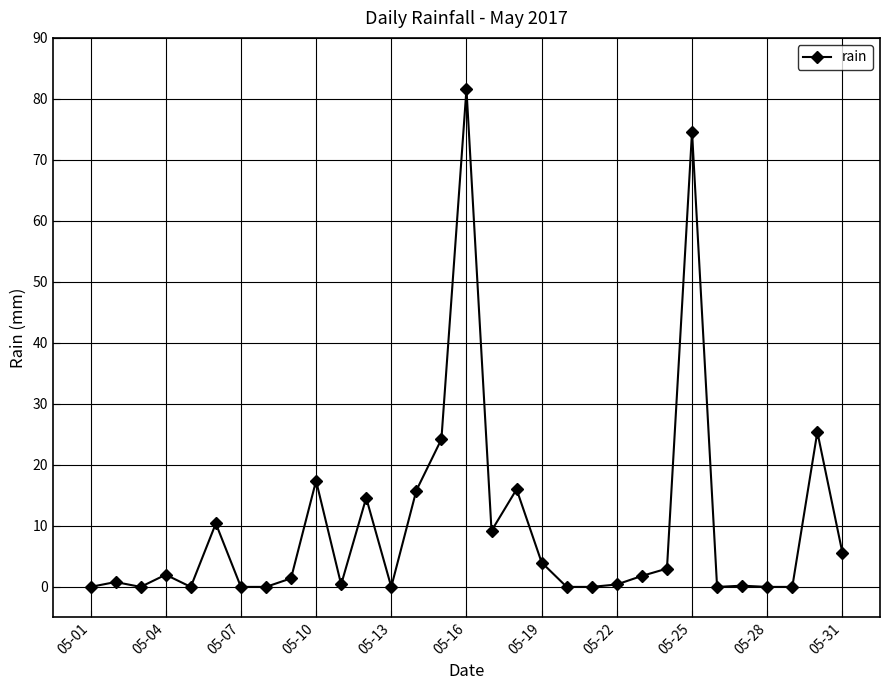

What is the value of the 10th point from the left?

17.4